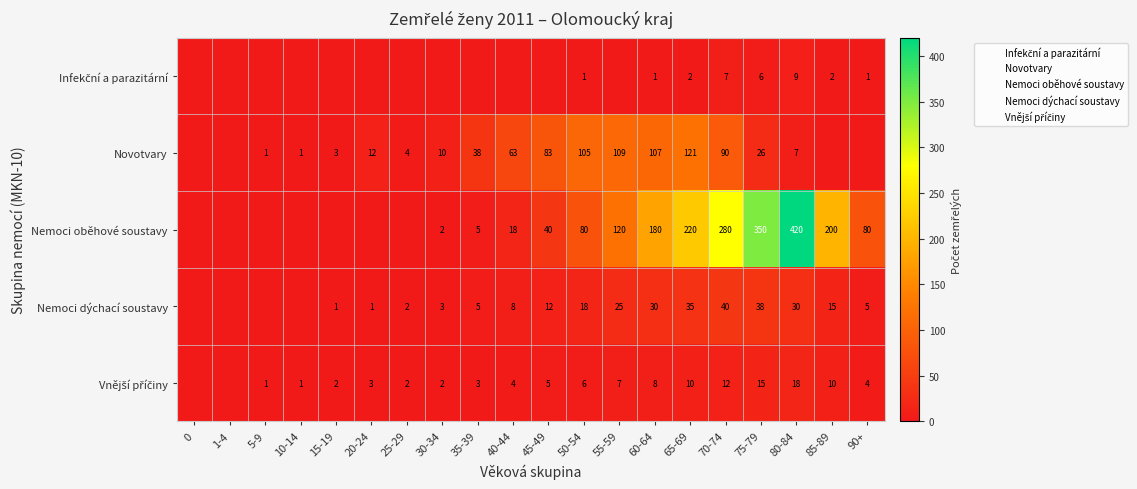

List the series in order of their peak value, lowest first.

Infekční a parazitární, Vnější příčiny, Nemoci dýchací soustavy, Novotvary, Nemoci oběhové soustavy